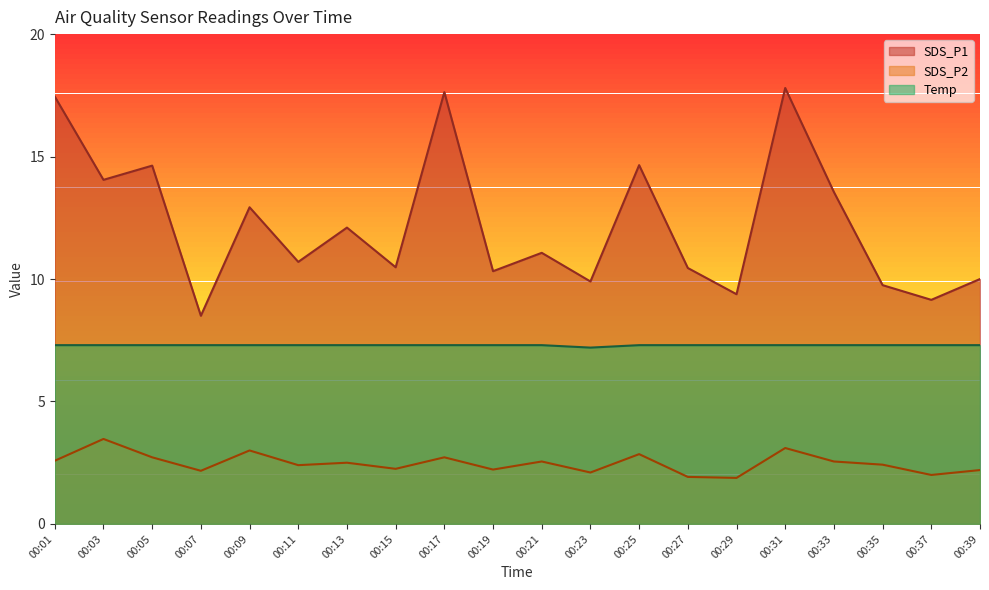

List the series in order of their peak value, lowest first.

SDS_P2, Temp, SDS_P1